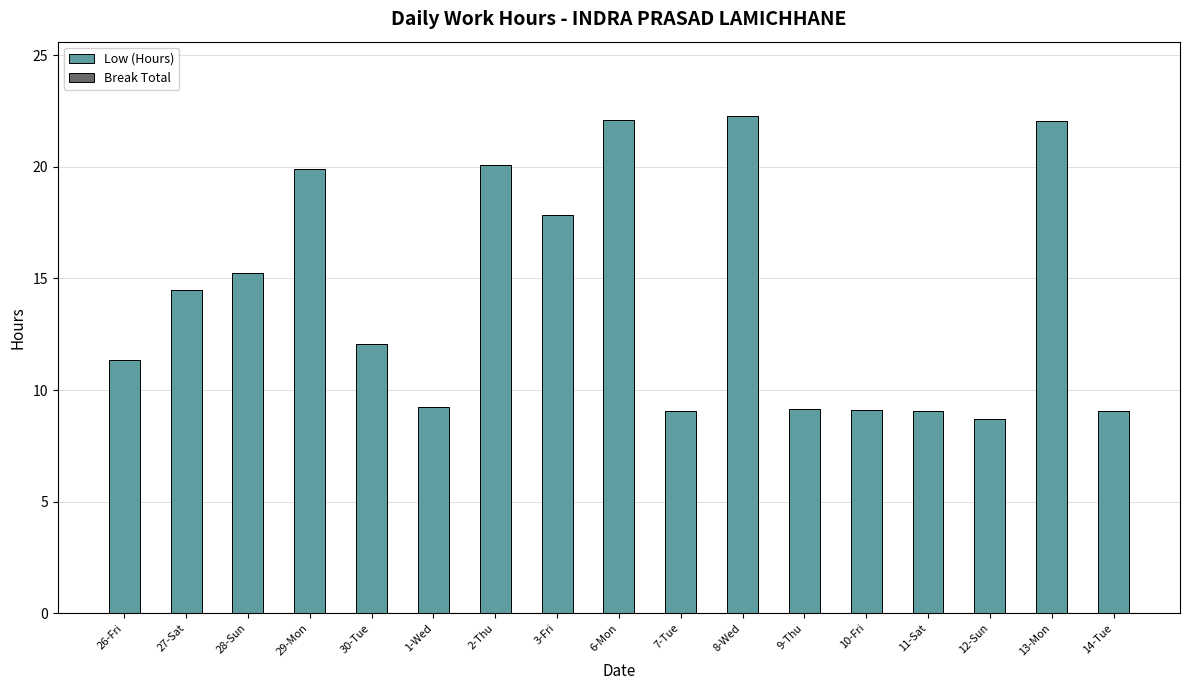

Count the number of categories in the chart.

17